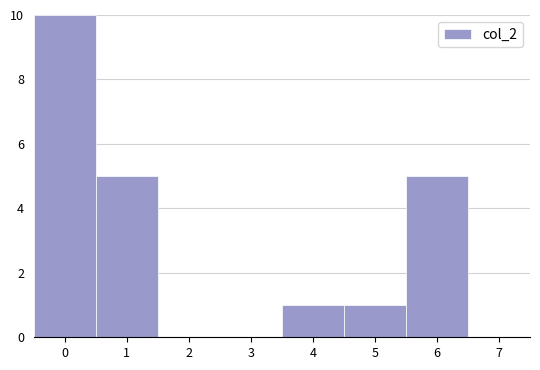

Reading left to right, transcribe this chart: for each bar, give the range it covers on the x-axis and its height. The values are not printed on the chart, so give them approximately, as read against the axis.

-0.5 to 0.5: 10
0.5 to 1.5: 5
1.5 to 2.5: 0
2.5 to 3.5: 0
3.5 to 4.5: 1
4.5 to 5.5: 1
5.5 to 6.5: 5